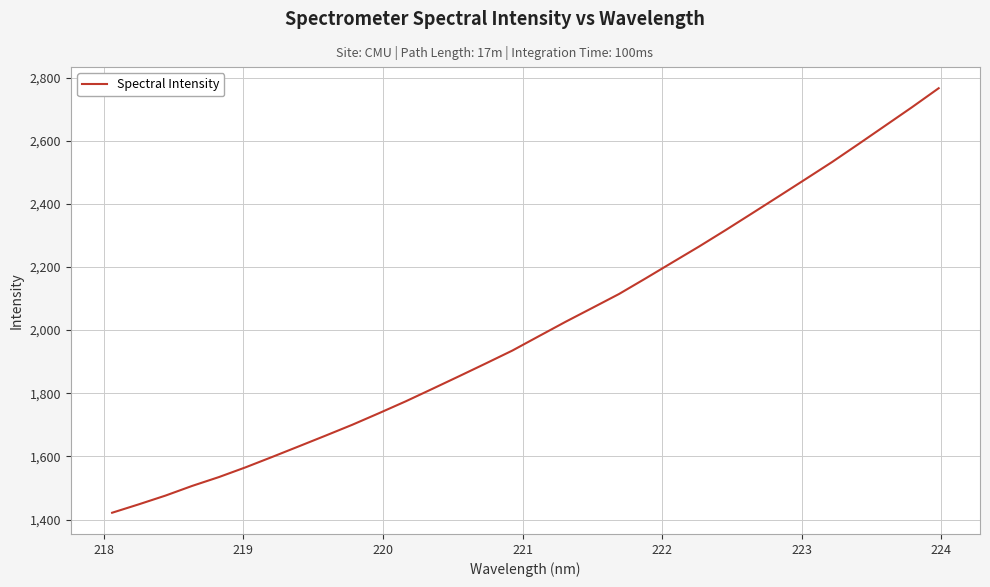

What is the greatest value displayed?

2766.1